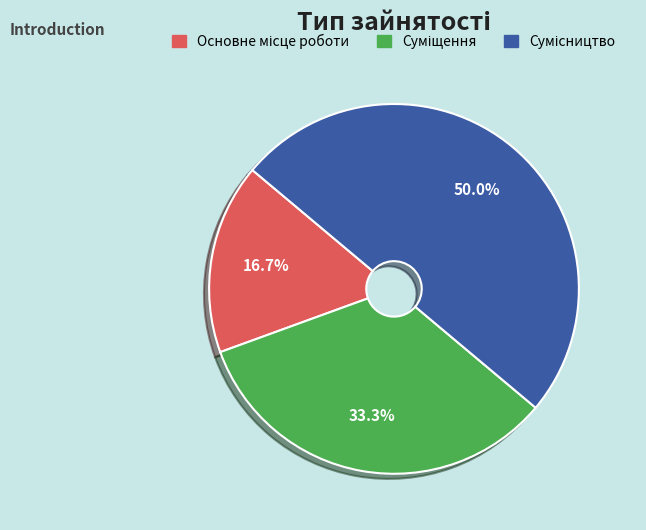

What is the largest slice in the pie chart?

Сумісництво